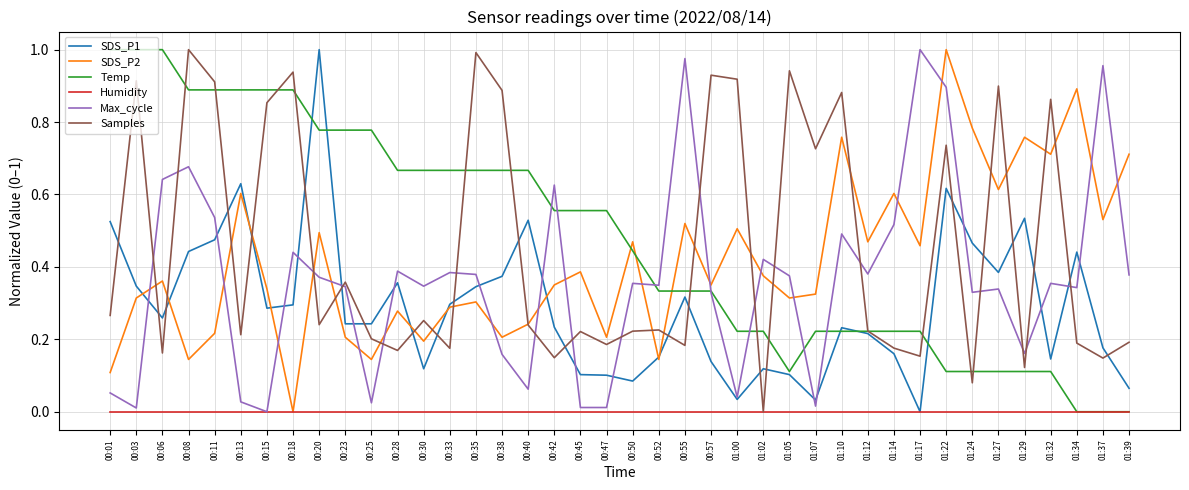

What is the total value across all series at 01:34?

1.9